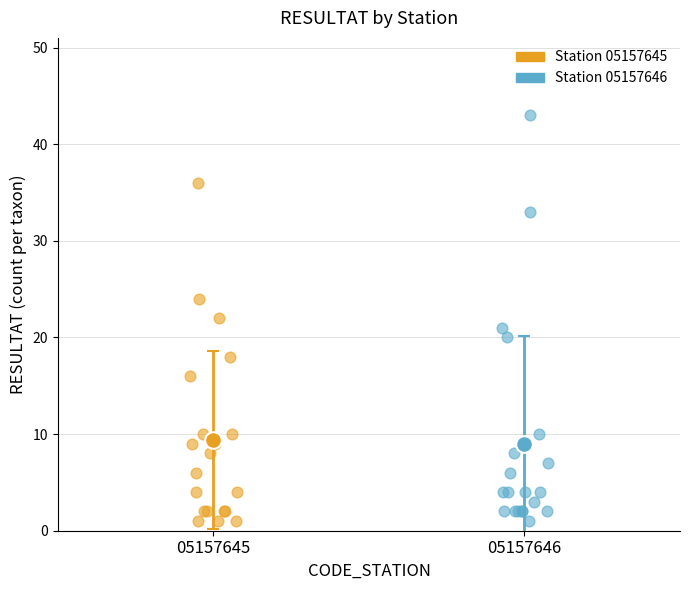

Which series has the widest spread of Y values?

Station 05157646